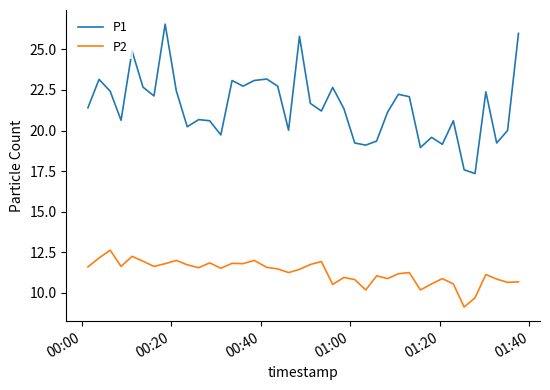

Which series has the largest range (max minus min)?

P1